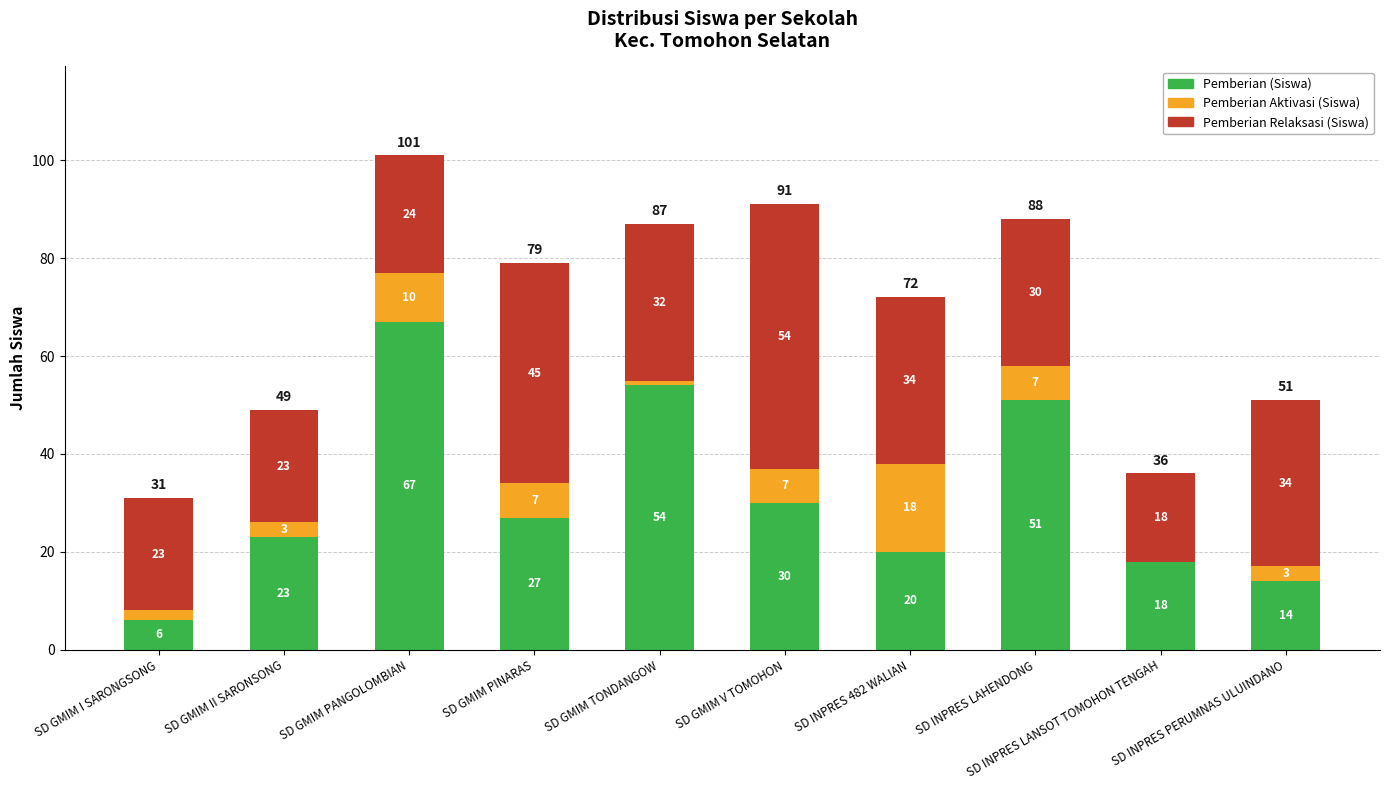

Read the Pemberian (Siswa) value at SD GMIM I SARONGSONG, to the nearest 10.

10